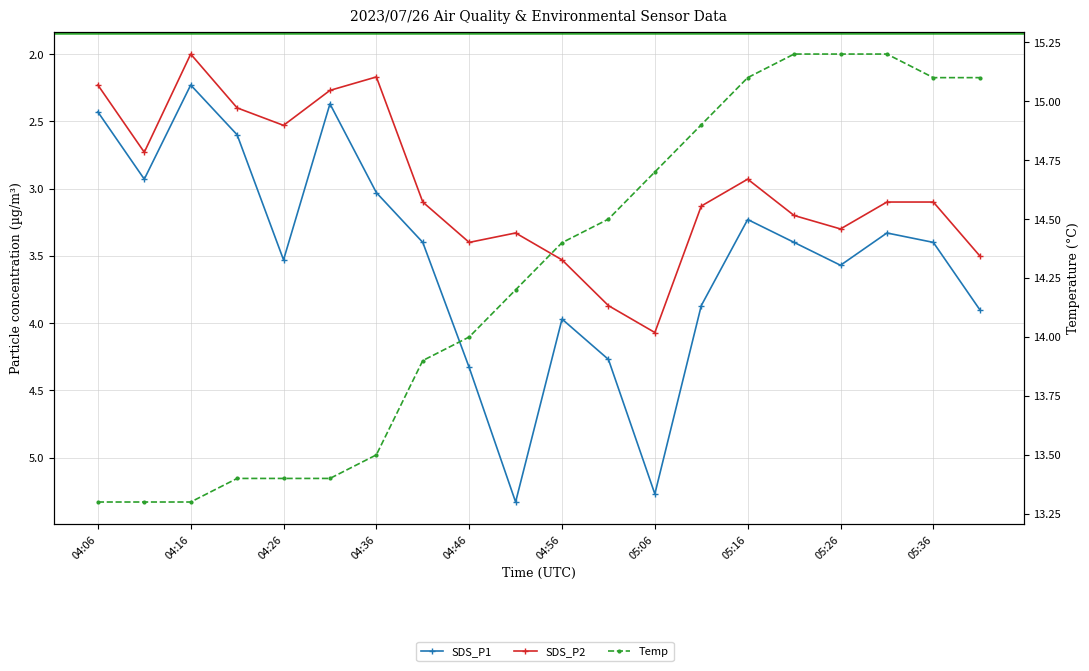

Which series has the largest range (max minus min)?

SDS_P1